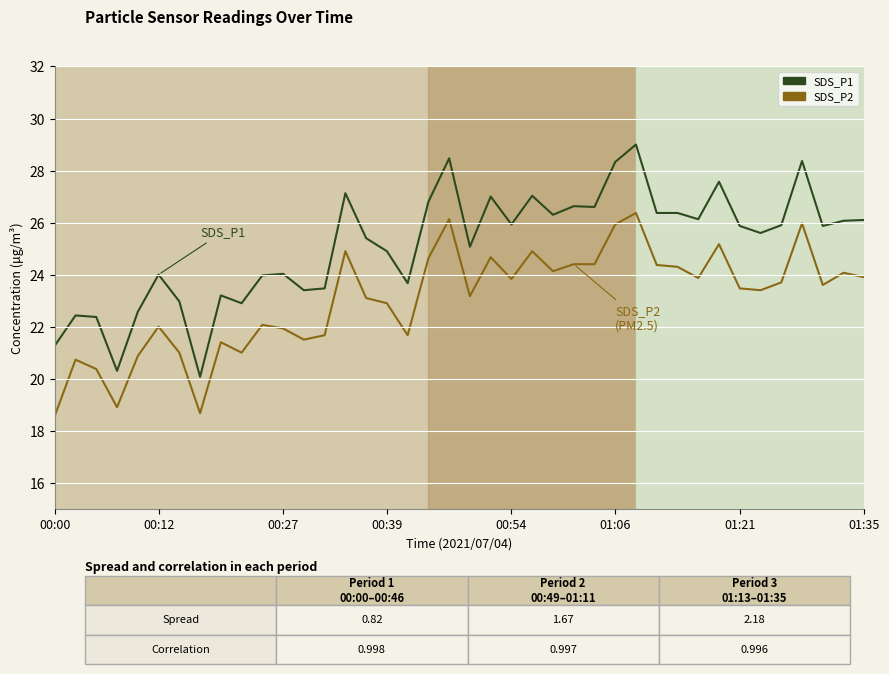

How many values in the SDS_P2 series are below 23?

16